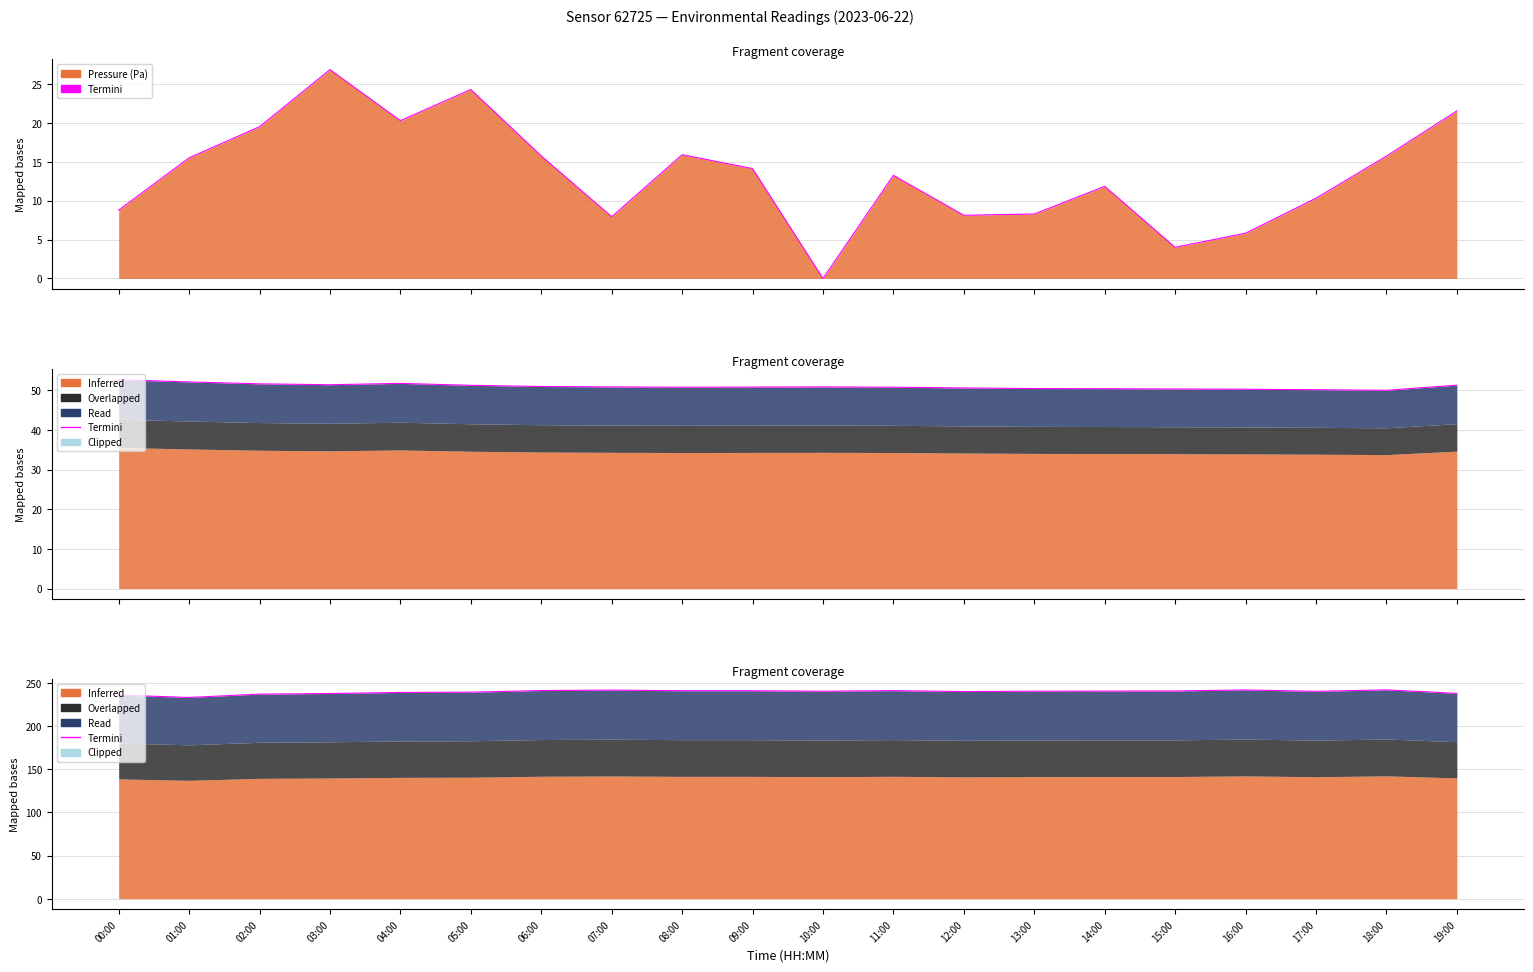

Between 18:00 and 01:00, which is larger?

18:00